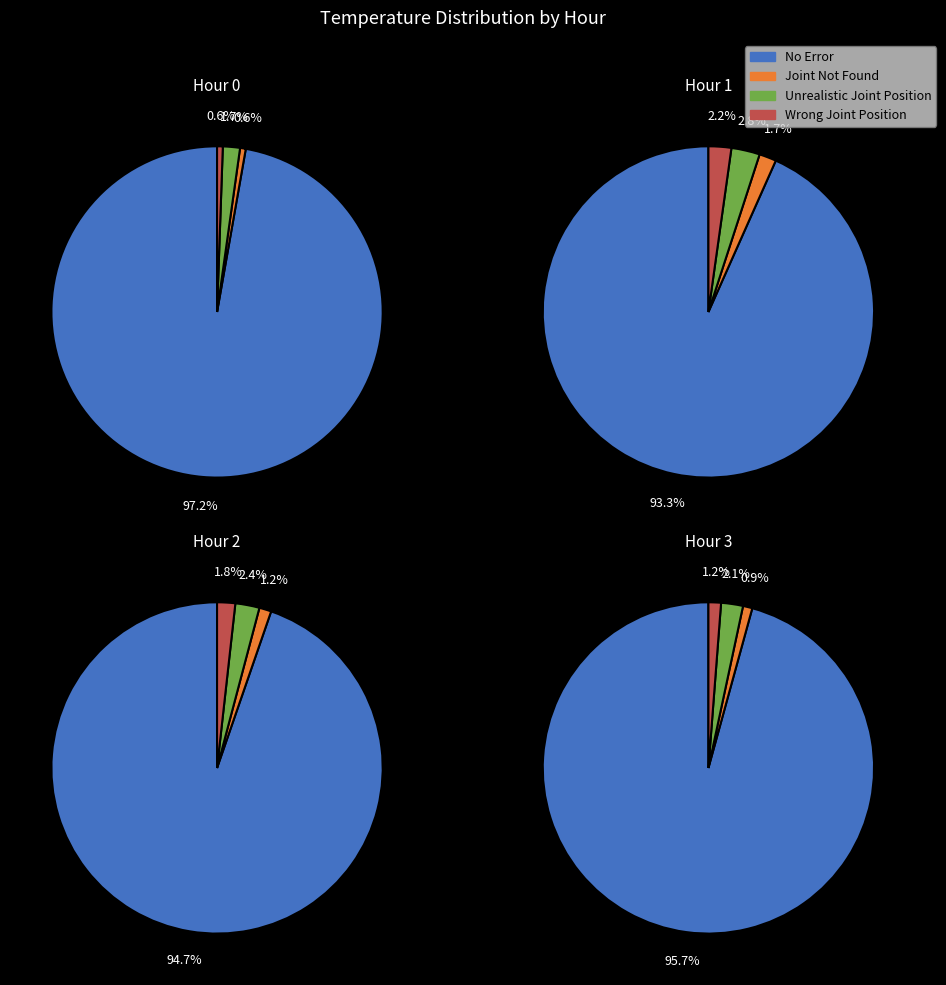

True or false: 1 accounts for 11% of the total.

False